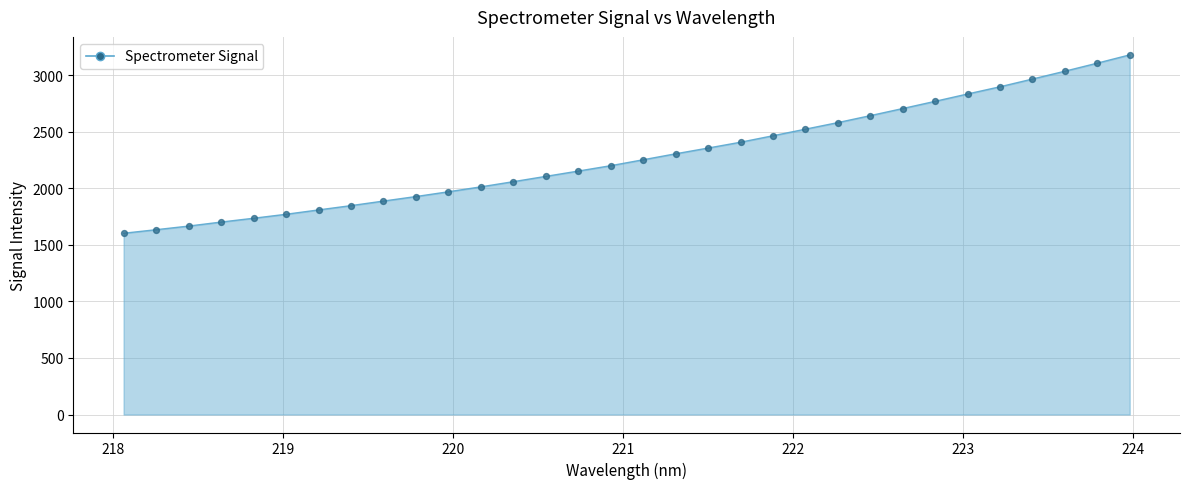

What is the difference between the maximum and minimum values?

1576.4